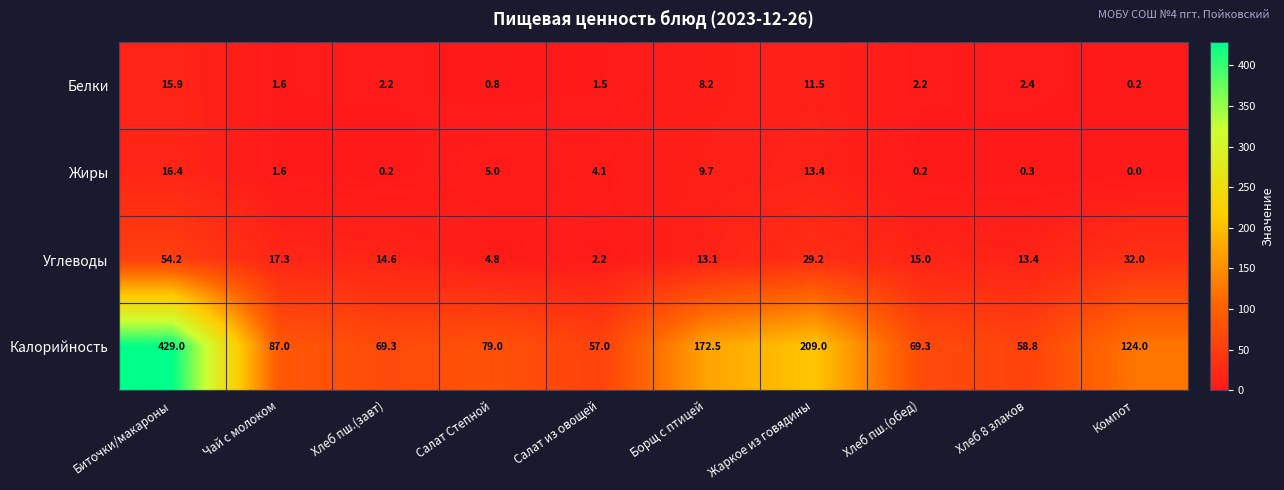

At which label does Жиры reach its peak?

Биточки/макароны